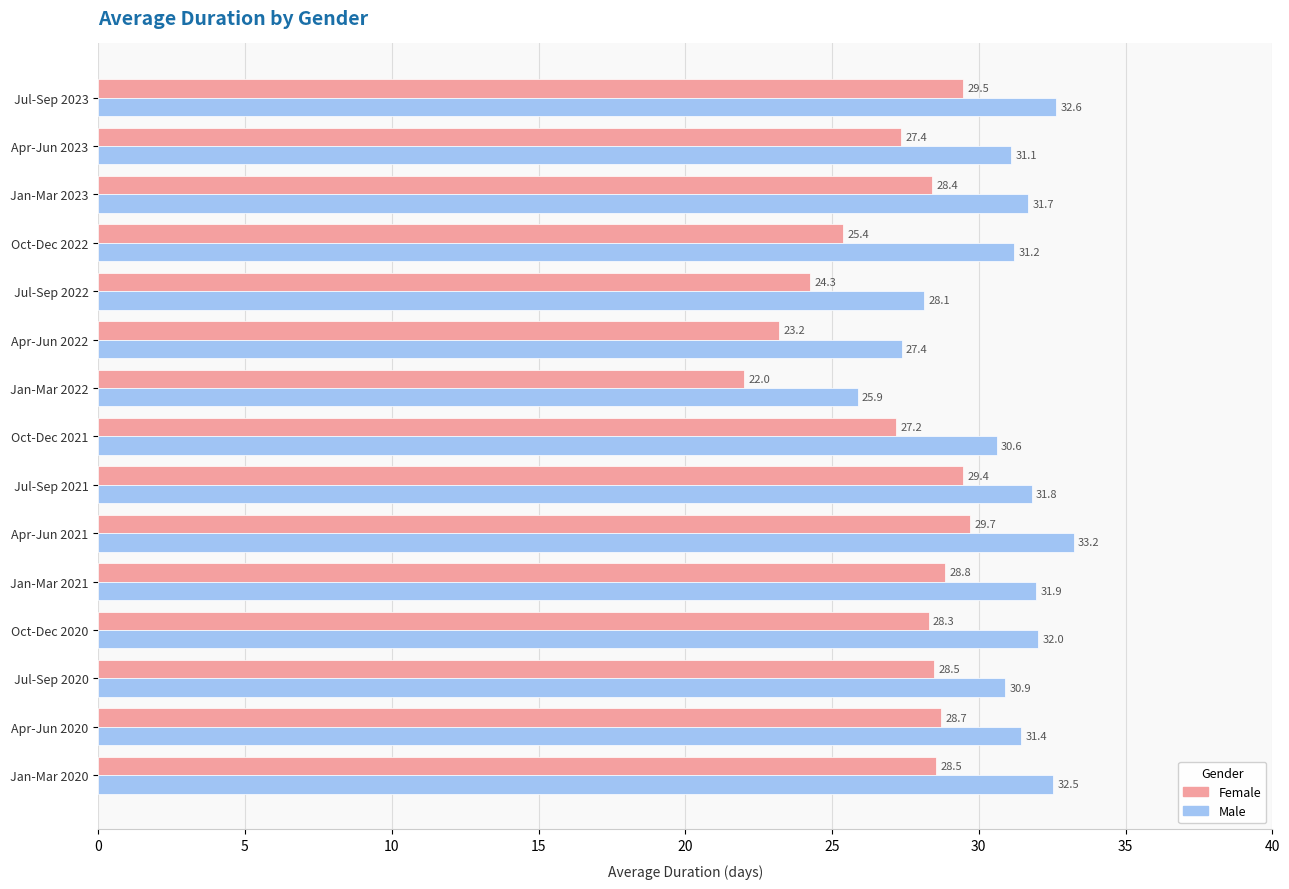

How many data points in Male are less than 31?

5